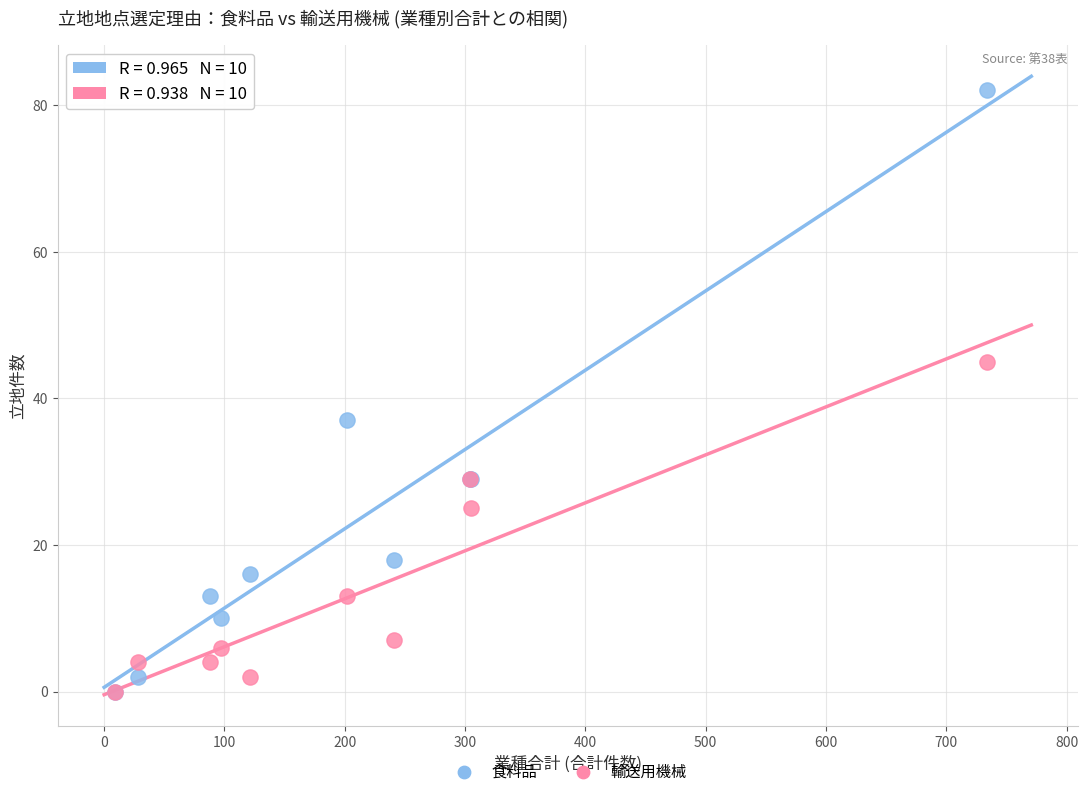

In the 輸送用機械 series, what Y value is closest to 22?

25